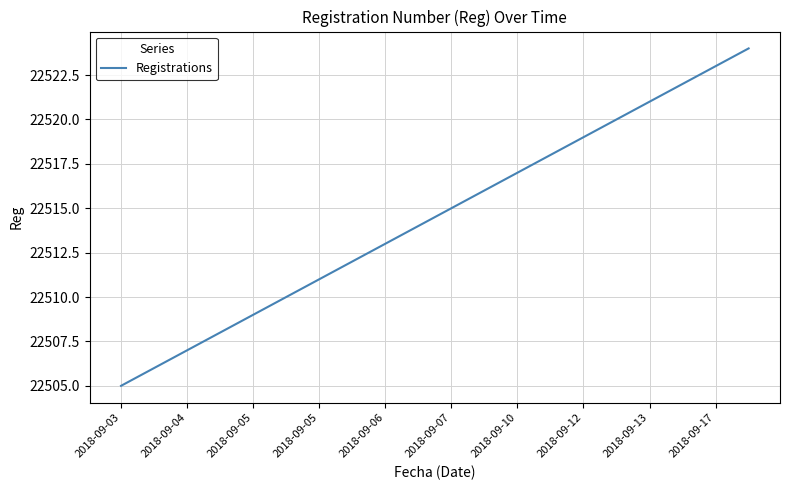

What is the greatest value displayed?

22524